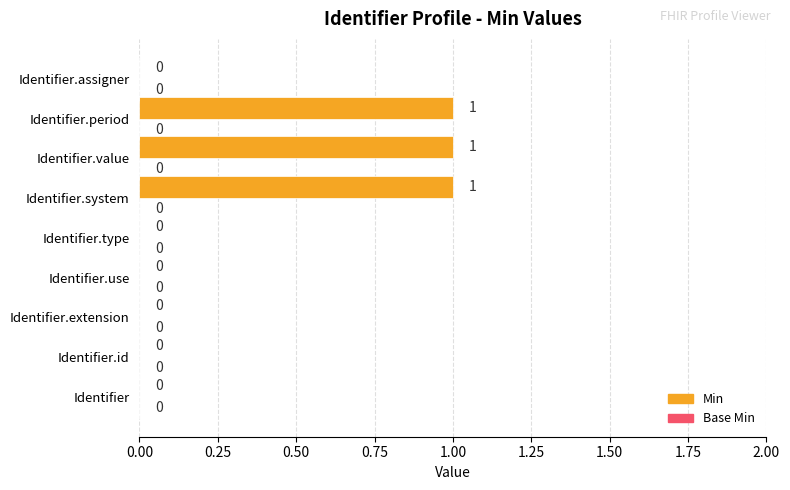

Is it true that the value at Identifier is 0?

True